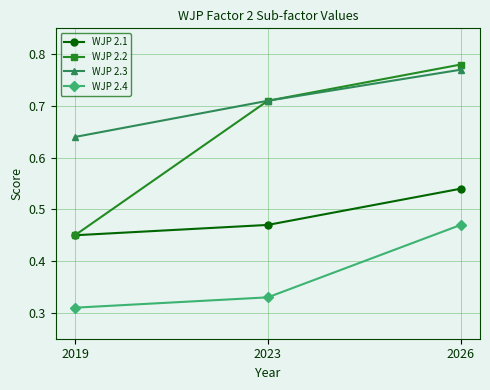

Which category has the lowest value in the WJP 2.4 series?

2019